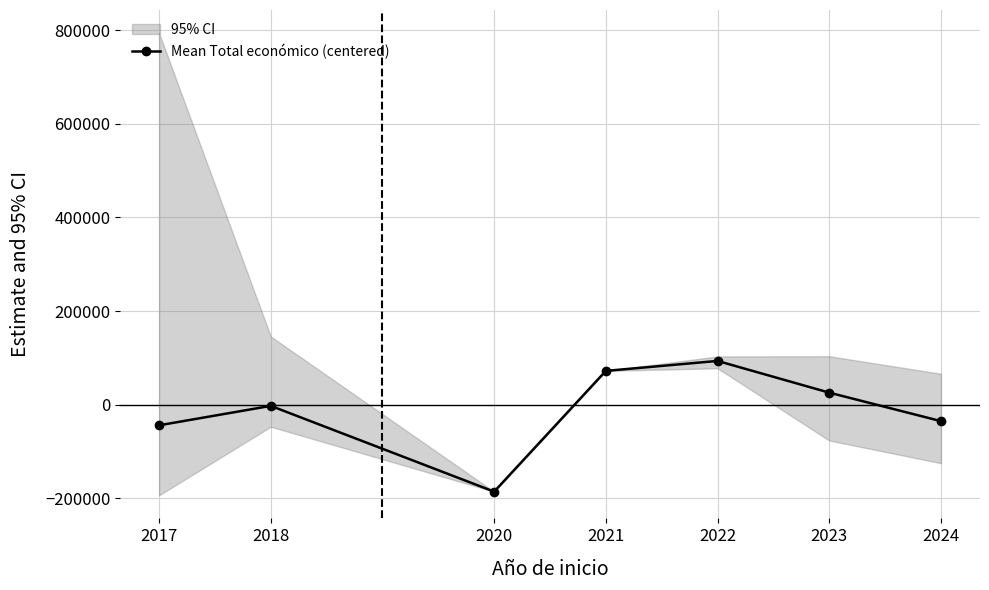

Reading left to right, transcribe all the data shown in this chart.

-43823.3	-2329.4	-185502.4	72377.6	93648.1	25917.2	-34895.8